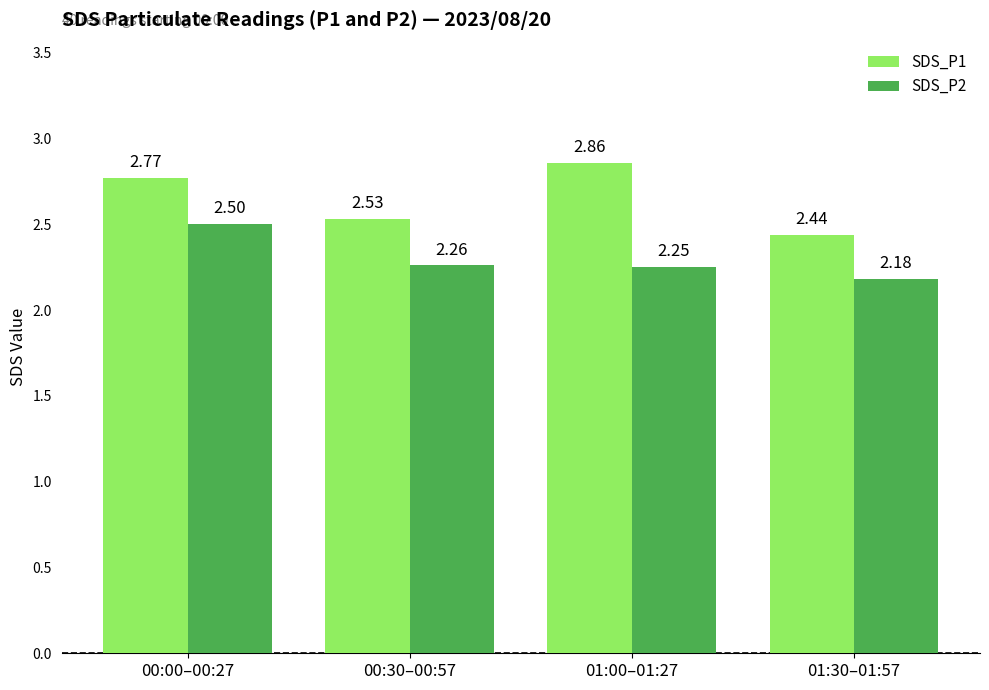

Which series has the widest spread of values?

SDS_P1